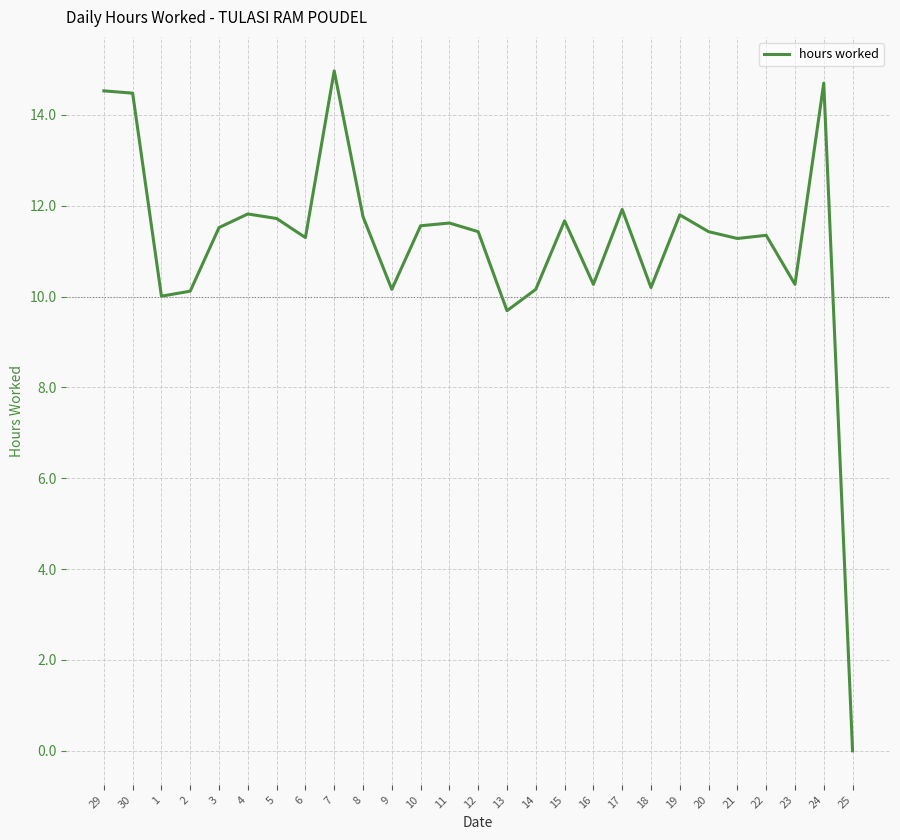

Between 21 and 5, which is larger?

5